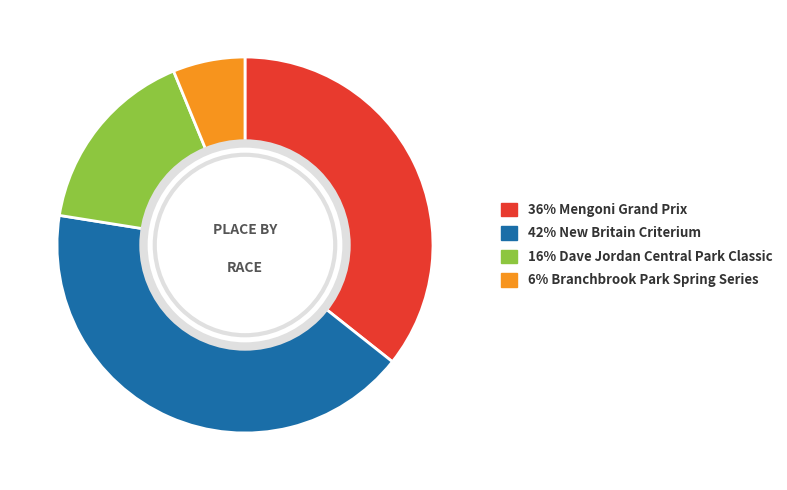

Is there a majority slice in this chart?

No